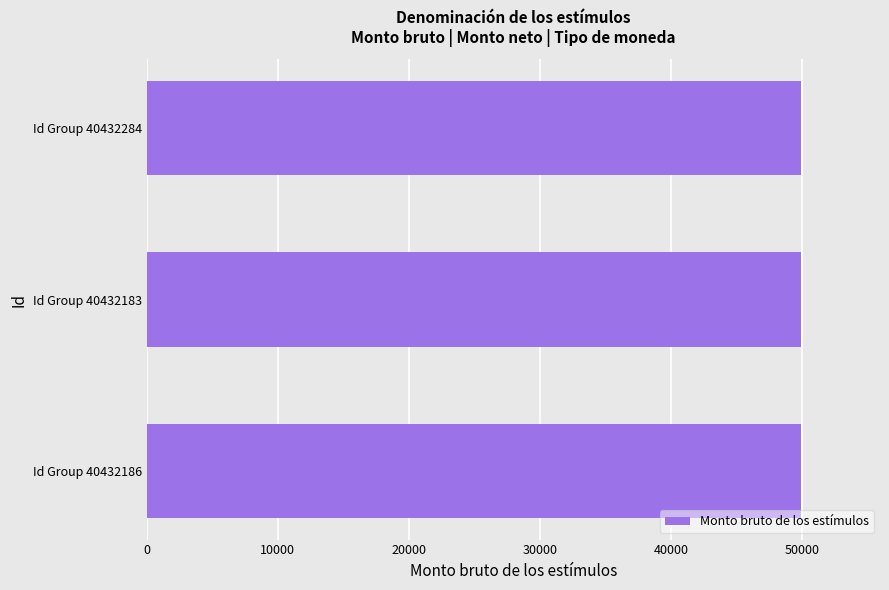

How many bars are there in total?

3